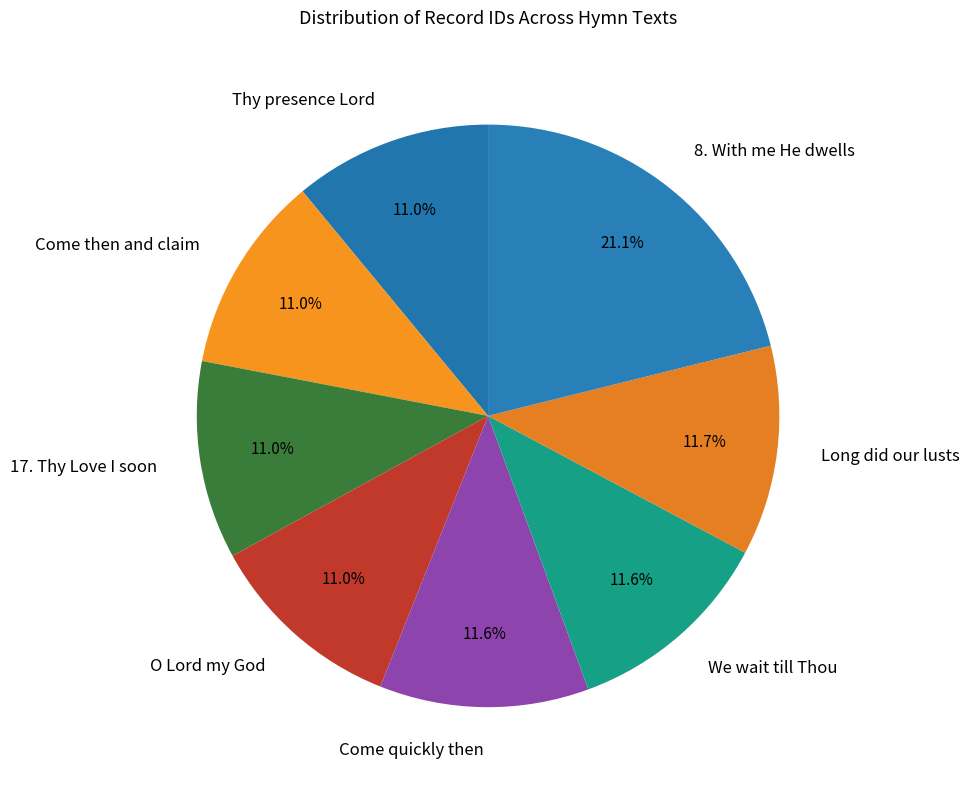

What is the ratio of the value at We wait till Thou to the value at 17. Thy Love I soon?

1.1